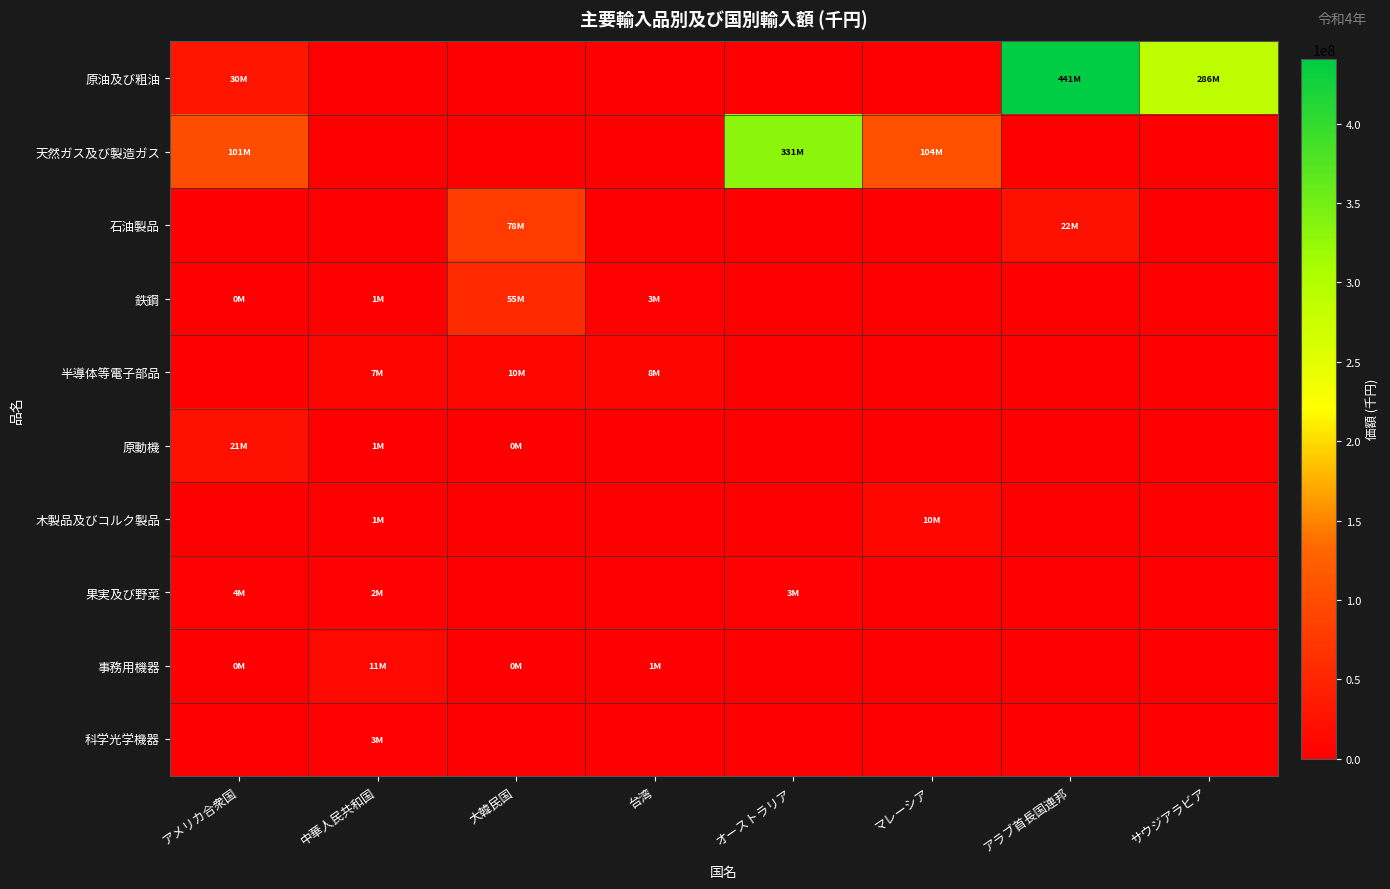

At how many categories does at least one series exceed 380856321?

1